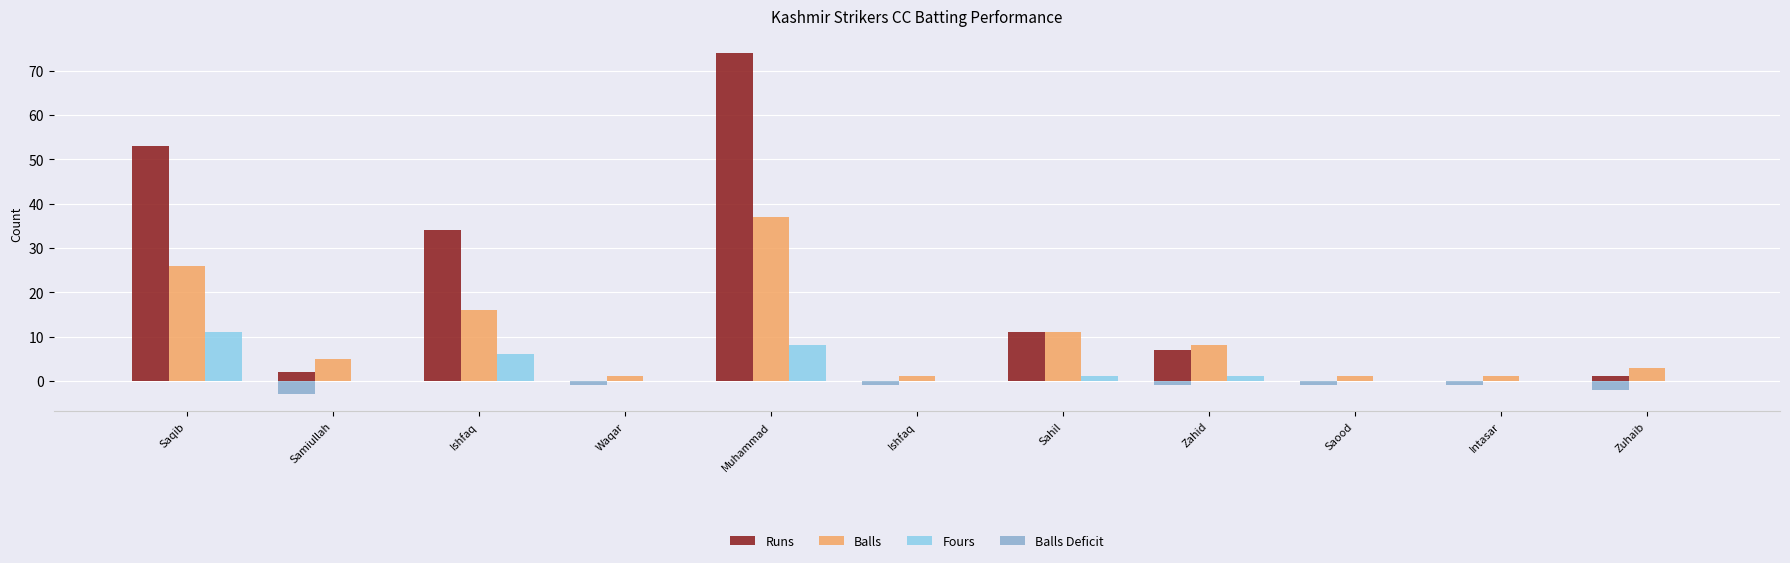

What is the maximum value shown in the chart?

74